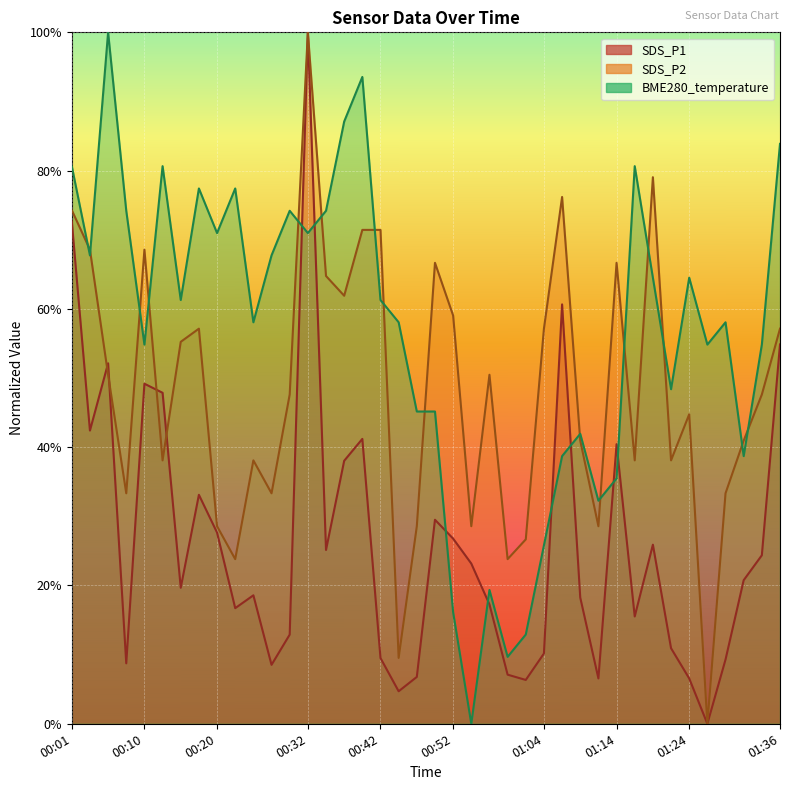

At how many categories does at least one series exceed 0?

40